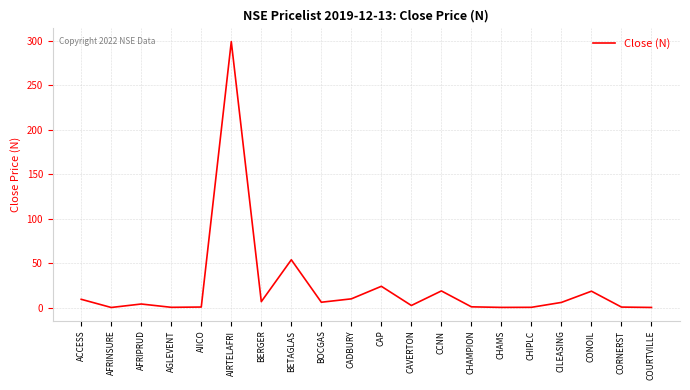

The chart shows a value of 11.4 at CAP. True or false?

False